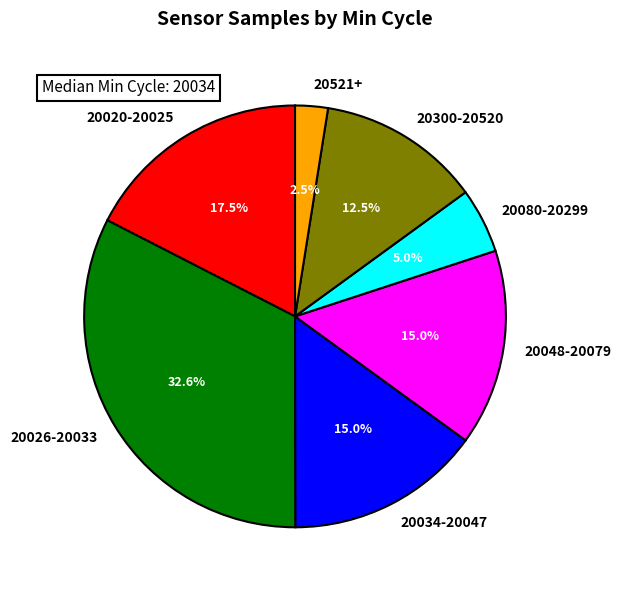

Which slice is the smallest?

20521+